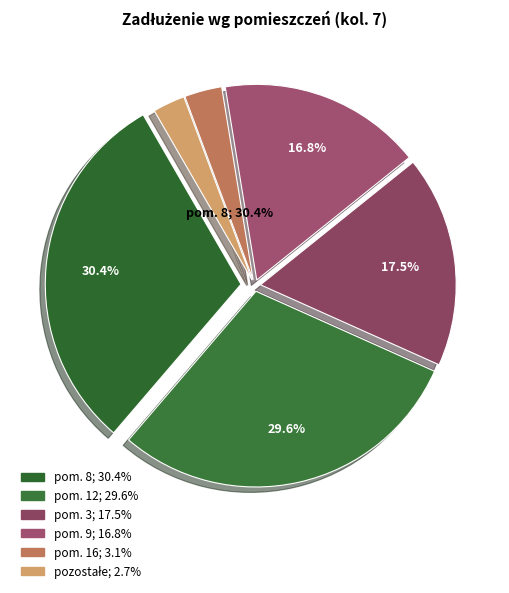

Which category has the biggest portion of the pie?

8